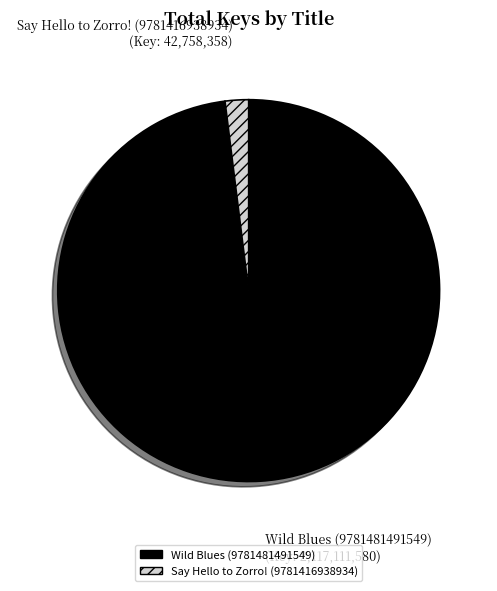

True or false: Say Hello to Zorro! (9781416938934) accounts for 12% of the total.

False